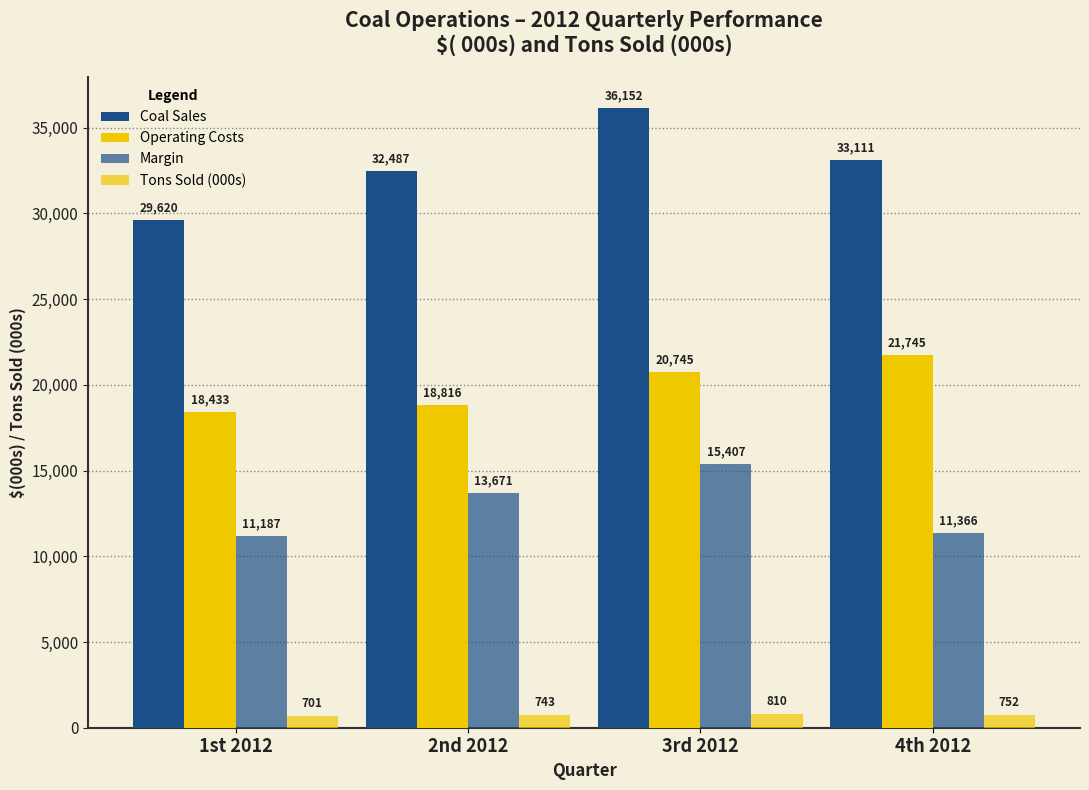

What is the value of the Margin bar at the 4th from the left?

11366